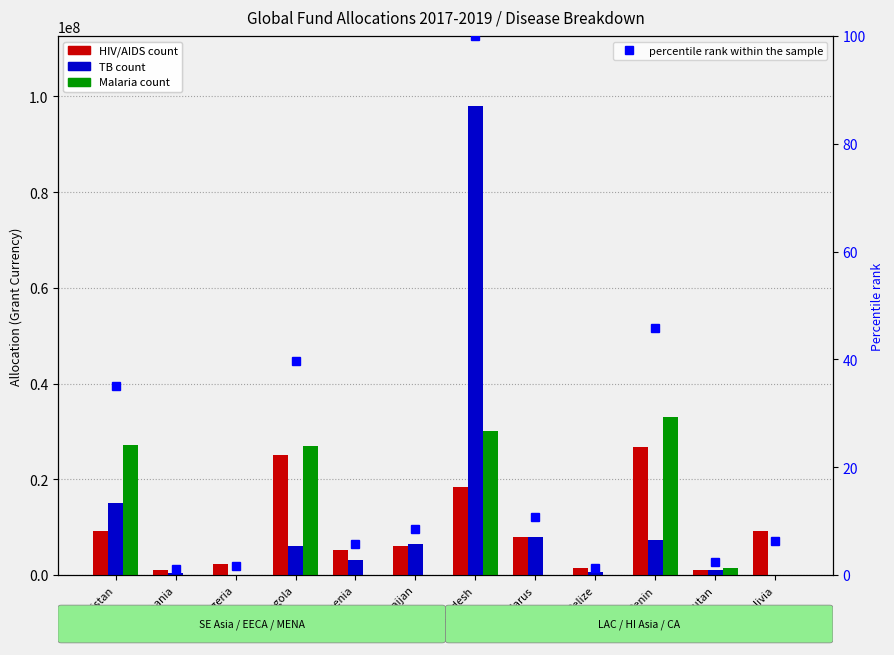

How many data points in HIV/AIDS are less than 7862511?

6